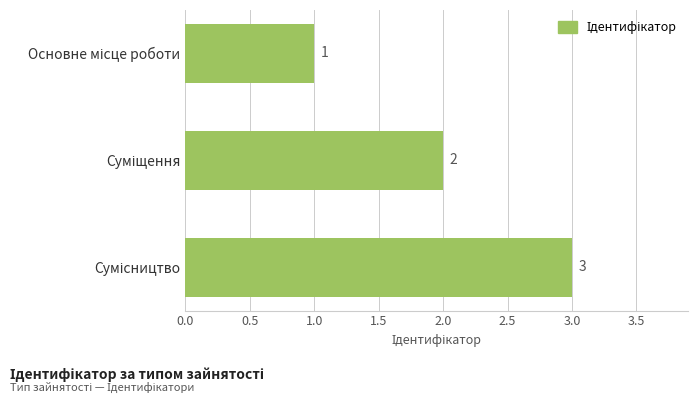

Count the number of data series in this chart.

1